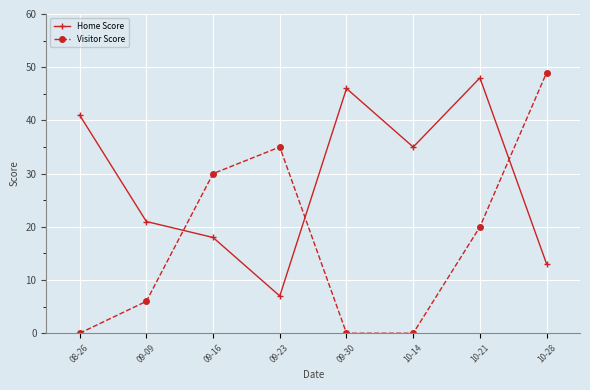

Is this an area chart (filled region under the line)?

No